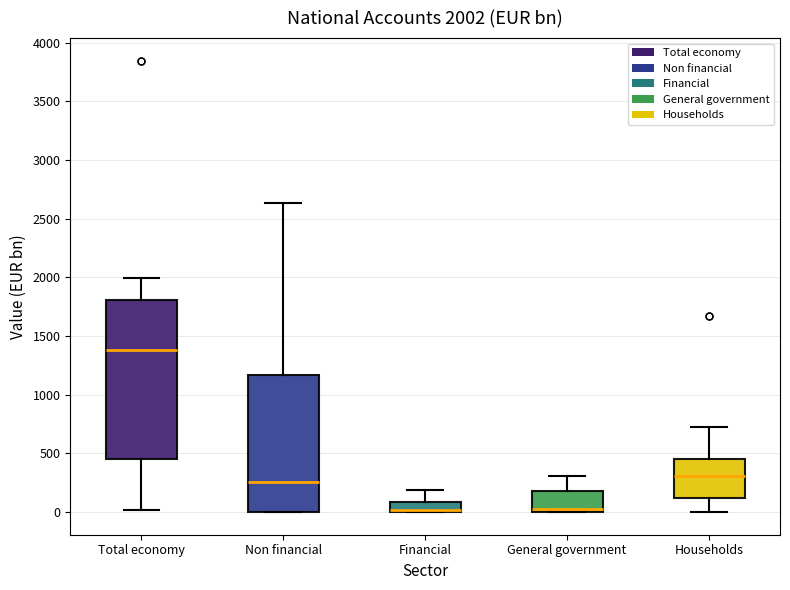

Comparing the boxes themselves (not the whiskers), which one is the tallest?

Total economy